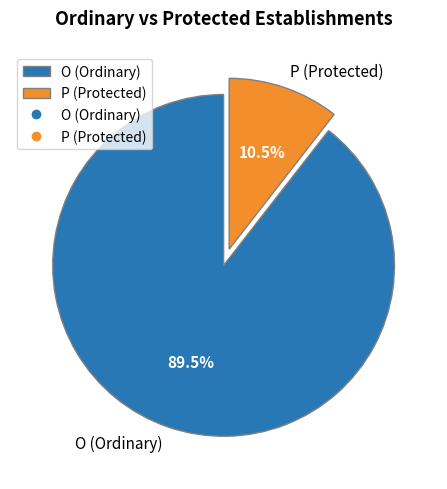

Rank the categories by value from lowest to highest.

P, O